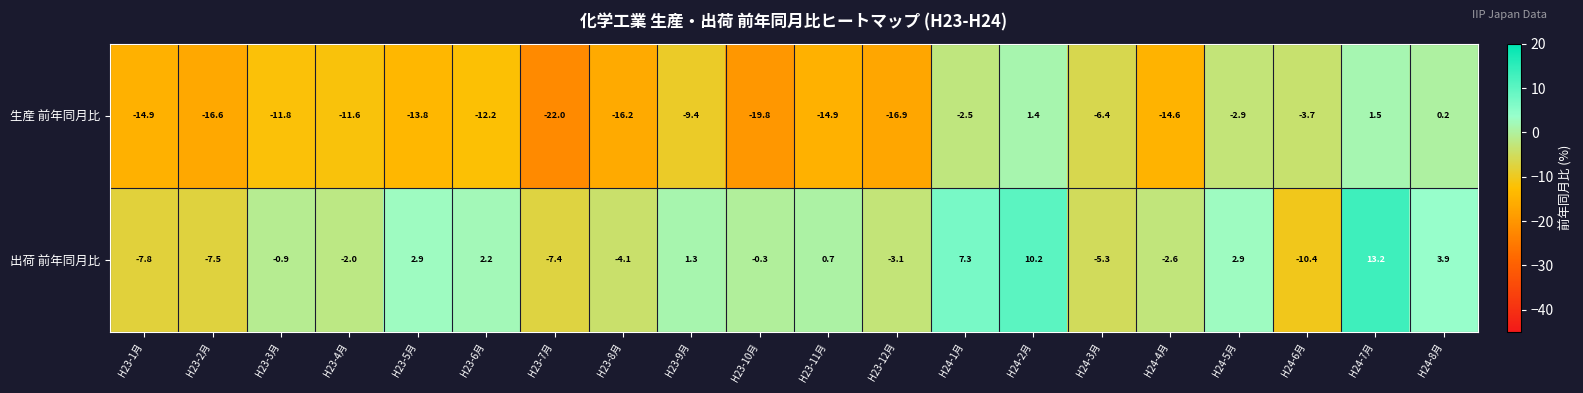

Rank the series by their maximum value, from highest to lowest.

出荷 前年同月比, 生産 前年同月比